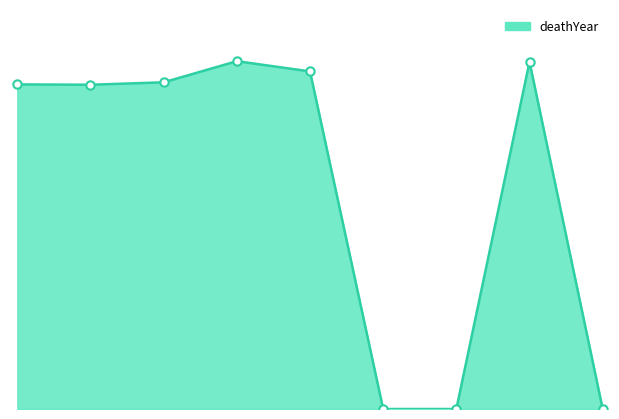

Does the chart display data point markers on the line(s)?

No